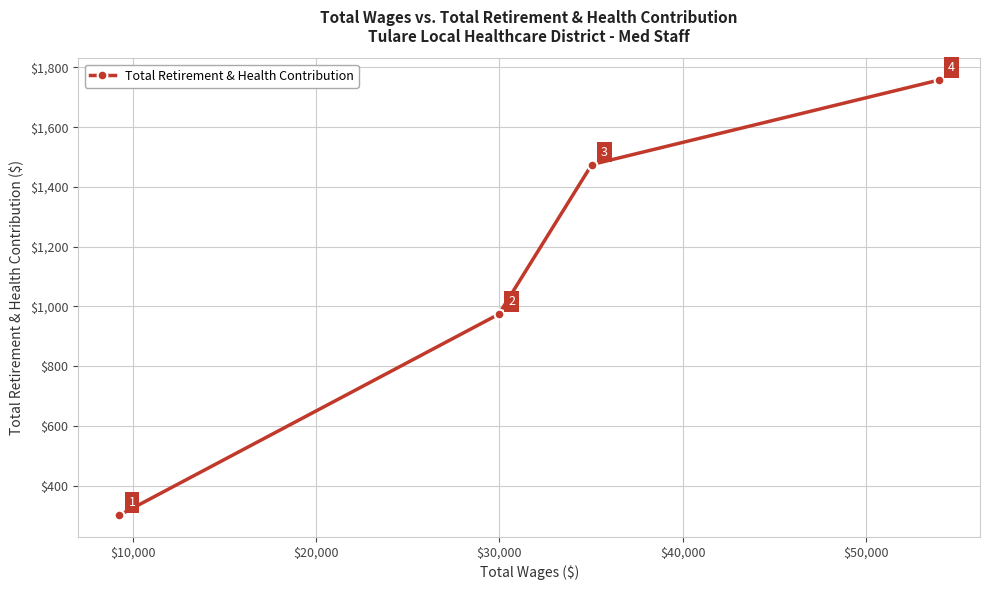

What is the maximum value shown in the chart?

1758